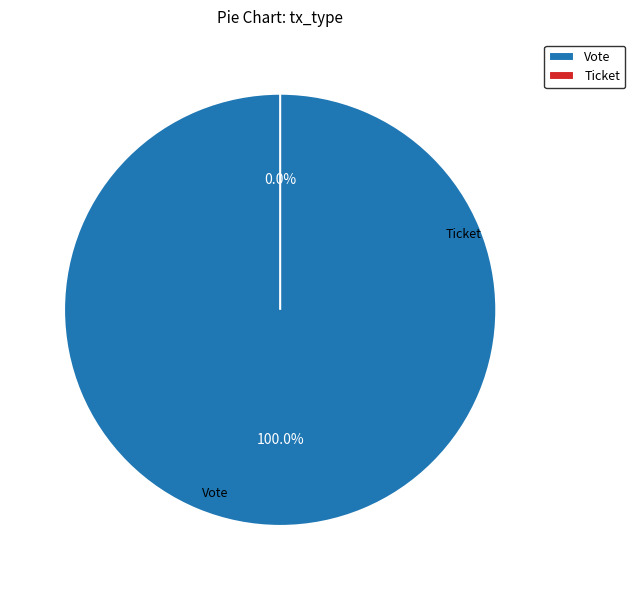

True or false: Vote accounts for 100% of the total.

True